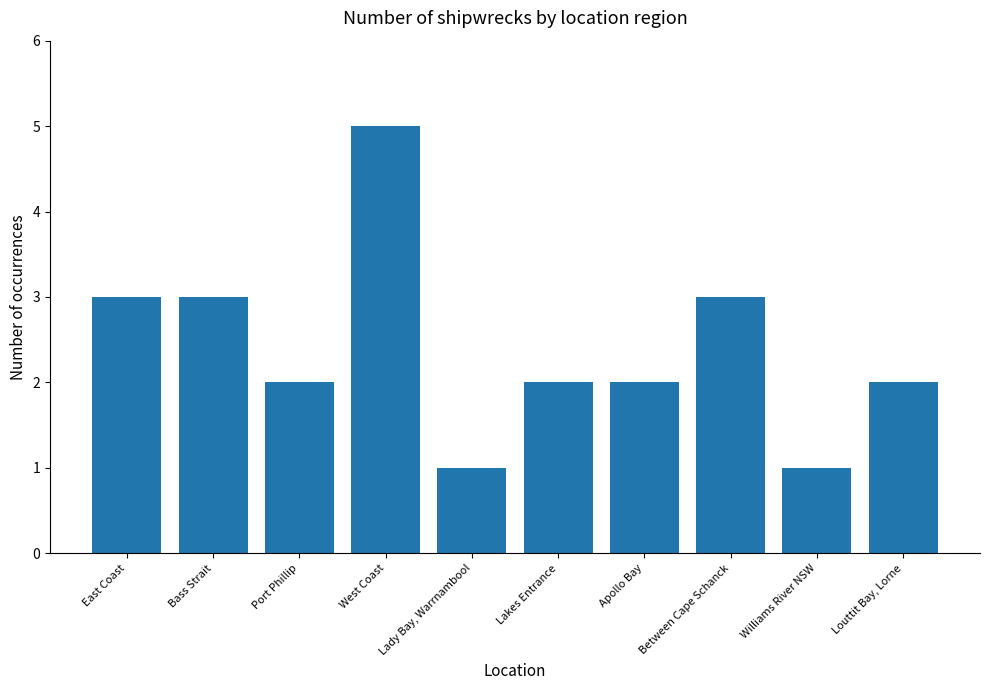

True or false: the data shows 1 at Lady Bay, Warrnambool.

True